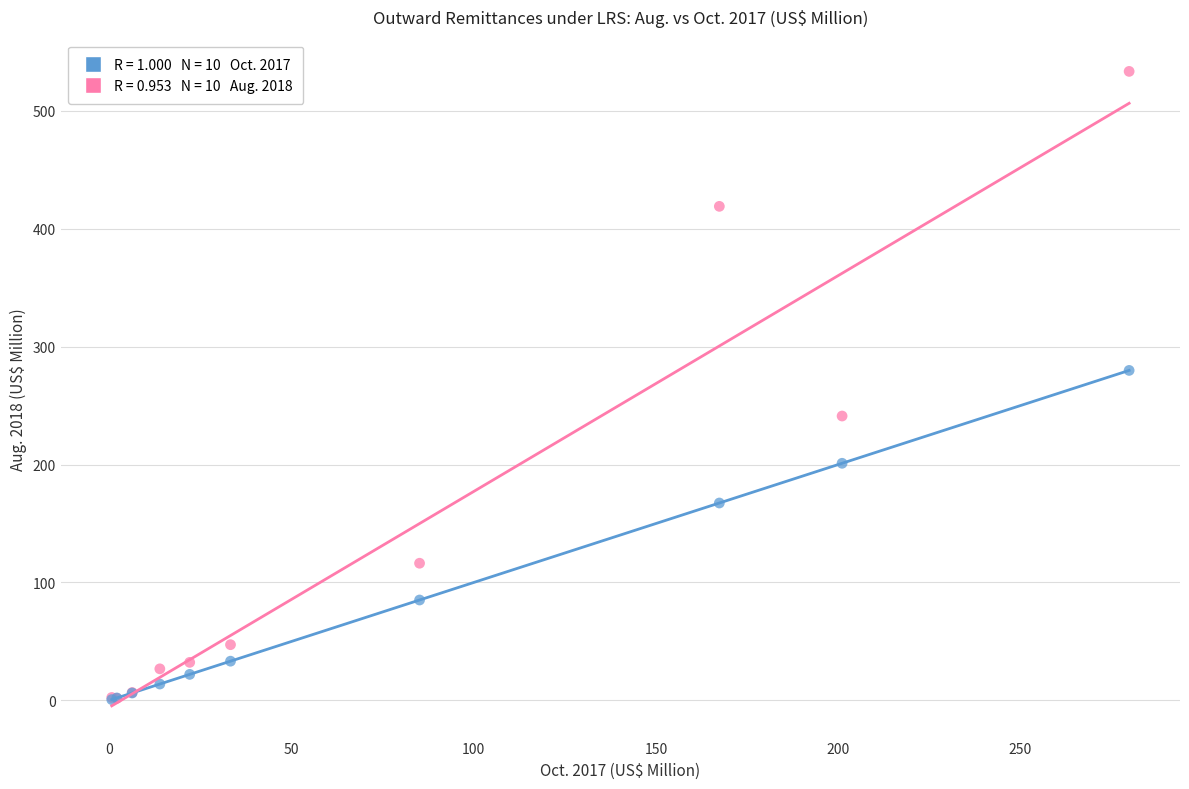

Across all series, what Y value is closest to 267?

279.9